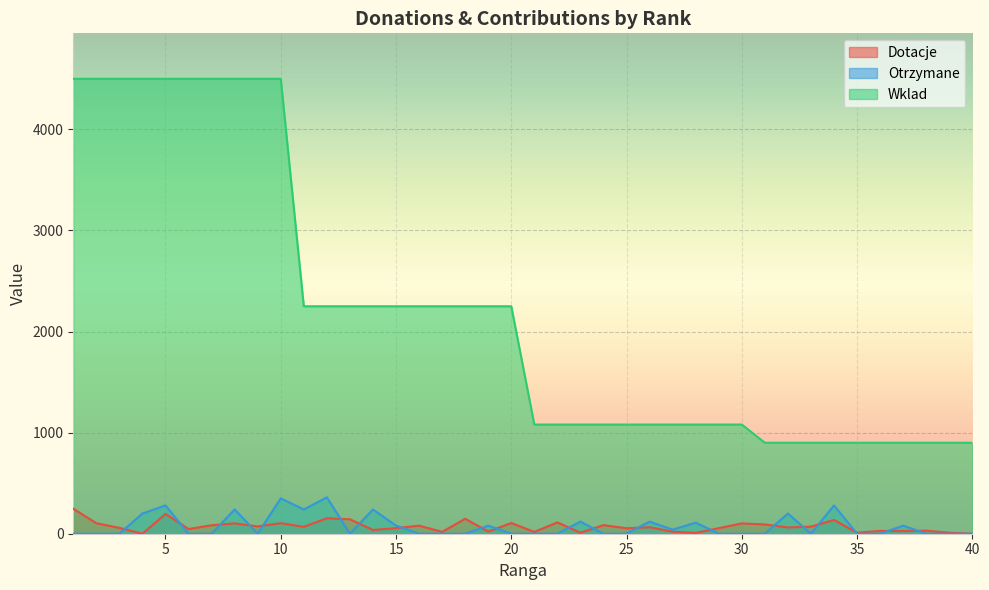

At which category is the sum across all series the highest?

5